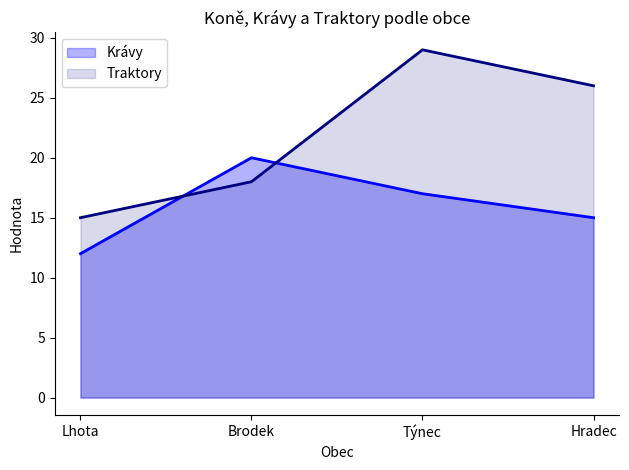

At how many categories does at least one series exceed 12?

4